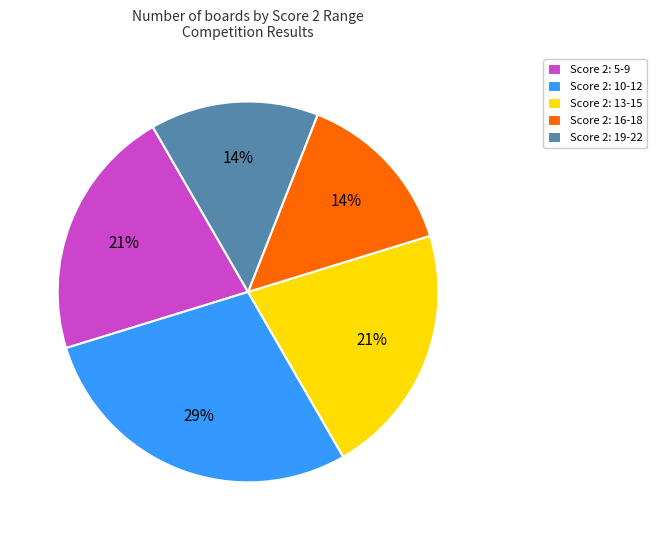

To the nearest percent, what is the combined percentage of Score 2: 19-22 and Score 2: 10-12?

43%